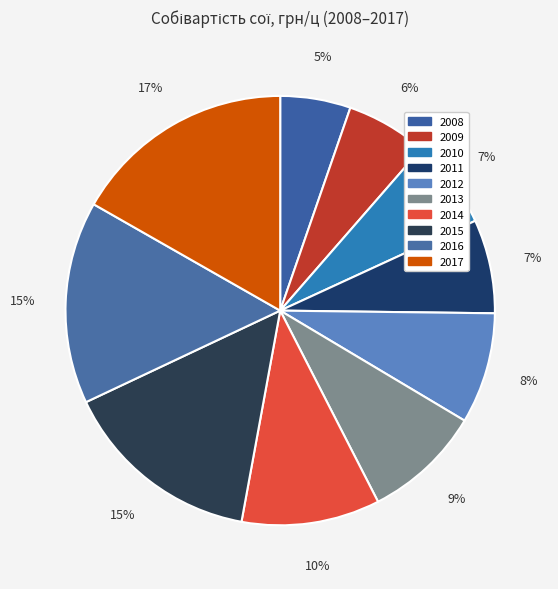

Count the number of slices in the pie.

10